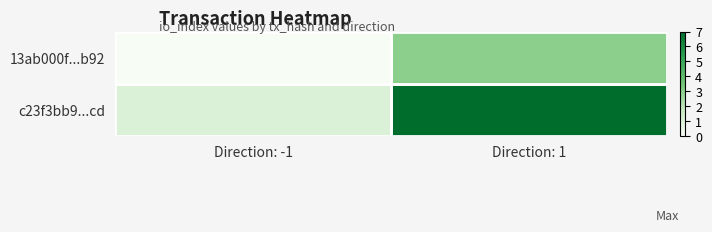

At how many categories does at least one series exceed 4?

1